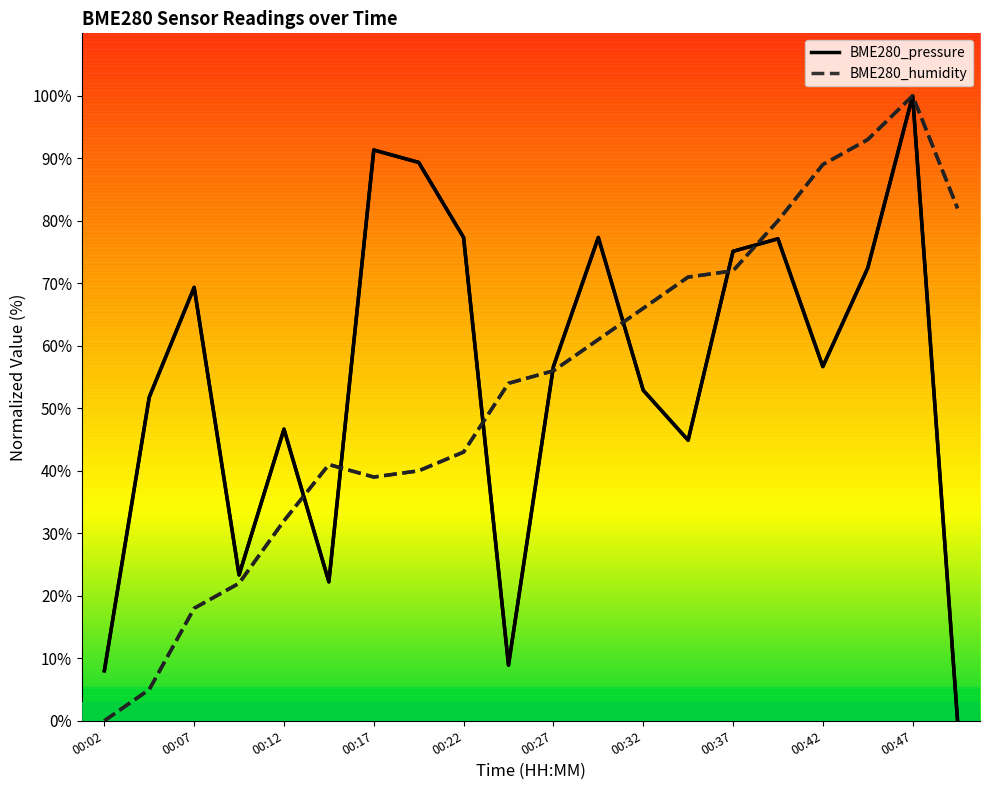

At which category does the chart reach its peak across all series?

00:47